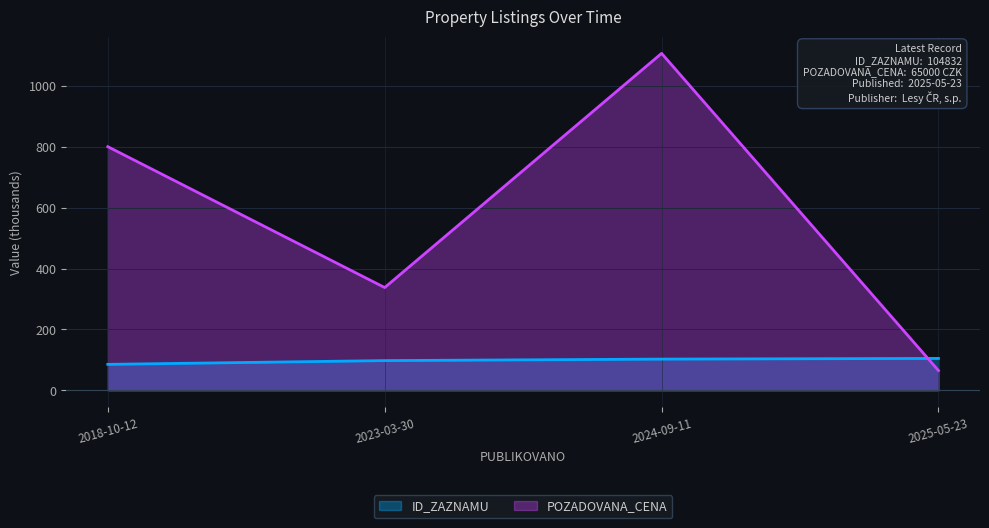

List the series in order of their overall mean, lowest first.

ID_ZAZNAMU, POZADOVANA_CENA